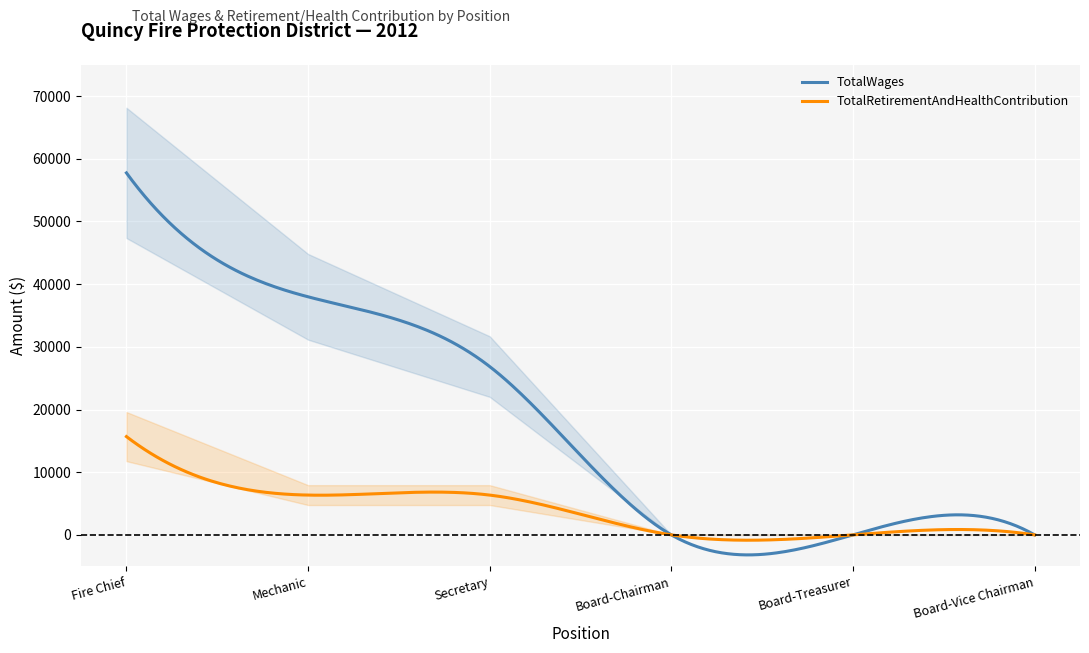

What is the label of the 5th point from the right?

Mechanic